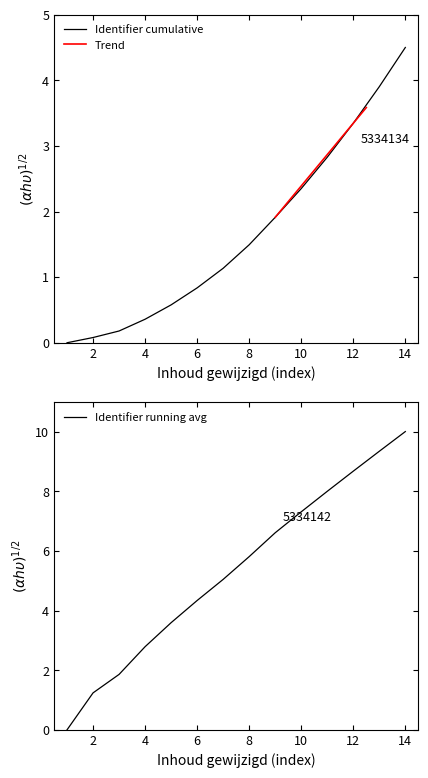

What is the maximum value for Identifier running avg?

10.0